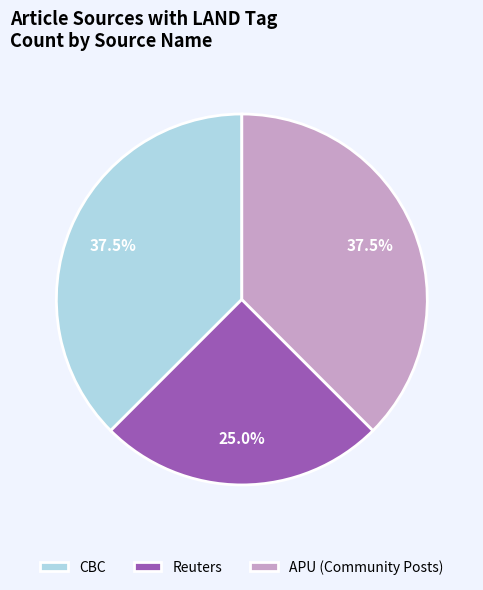

How much of the chart is everything except CBC?

62.5%